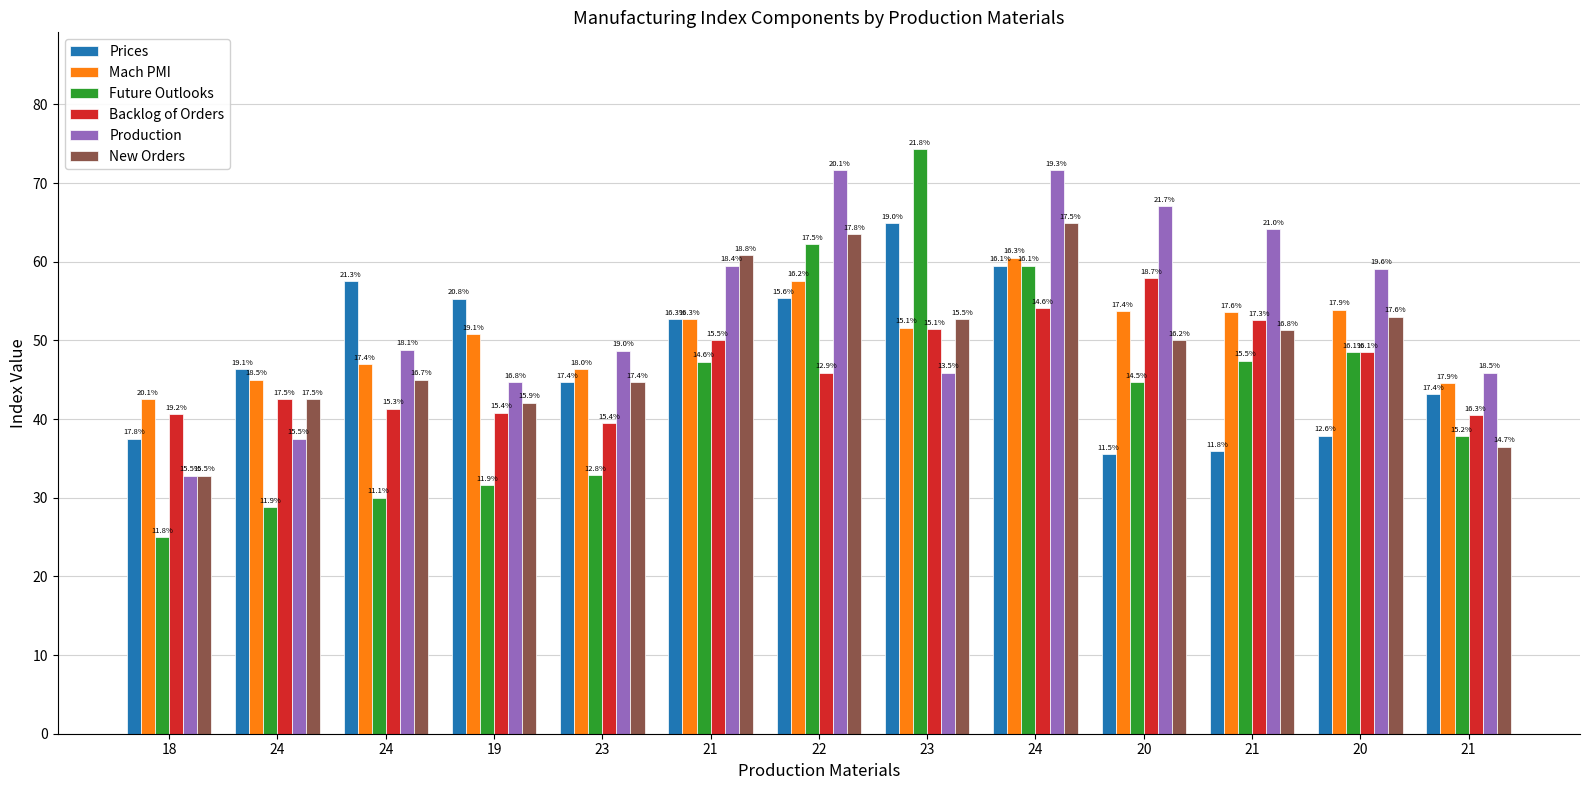

What are all the series names shown in the legend?

Prices, Mach PMI, Future Outlooks, Backlog of Orders, Production, New Orders